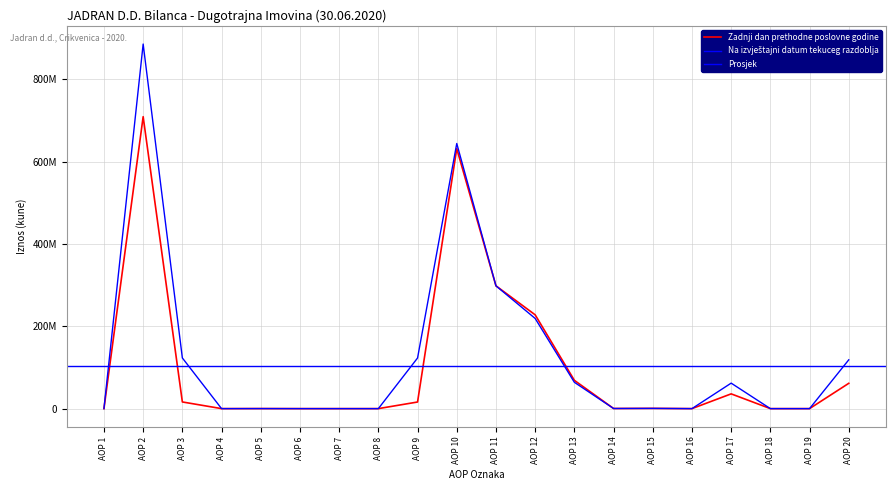

Is it true that Na izvještajni datum tekuceg razdoblja equals 0 at AOP 16?

True